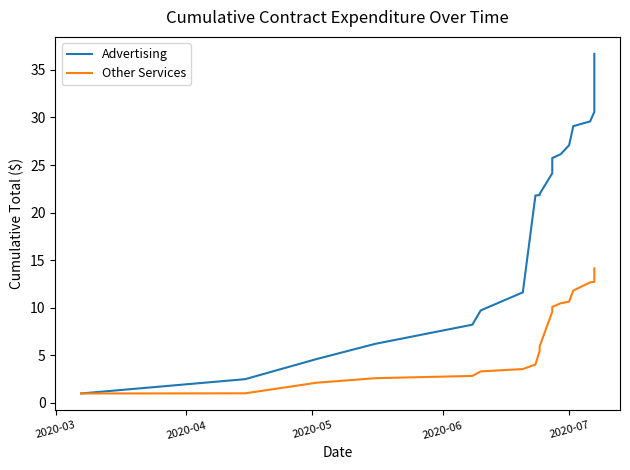

True or false: Other Services has more than 2 points higher than both neighbors.

False